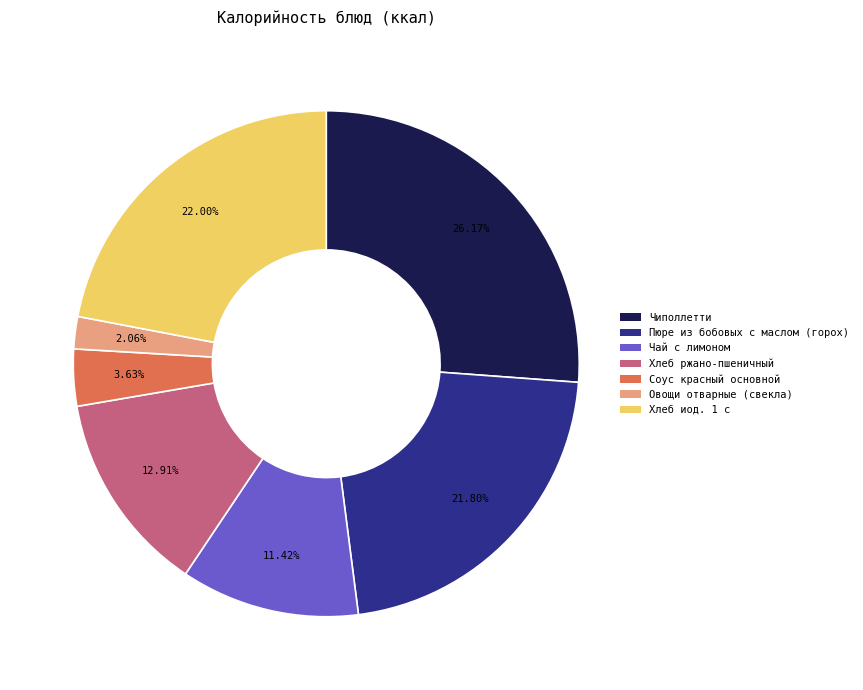

To the nearest percent, what is the difference between the Соус красный основной and Пюре из бобовых с маслом (горох) slice percentages?

18%